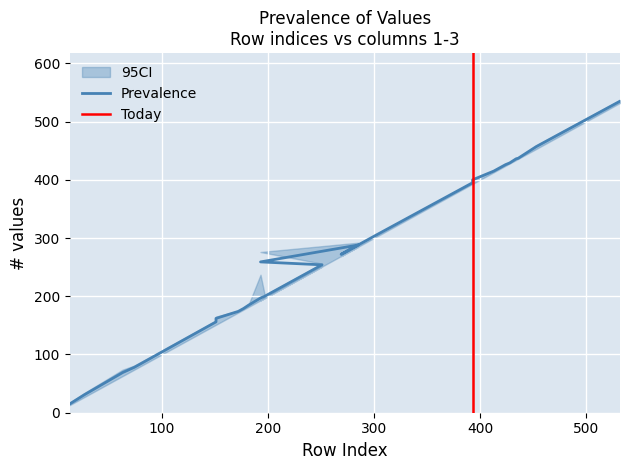

What is the label of the 23rd point from the left?

428